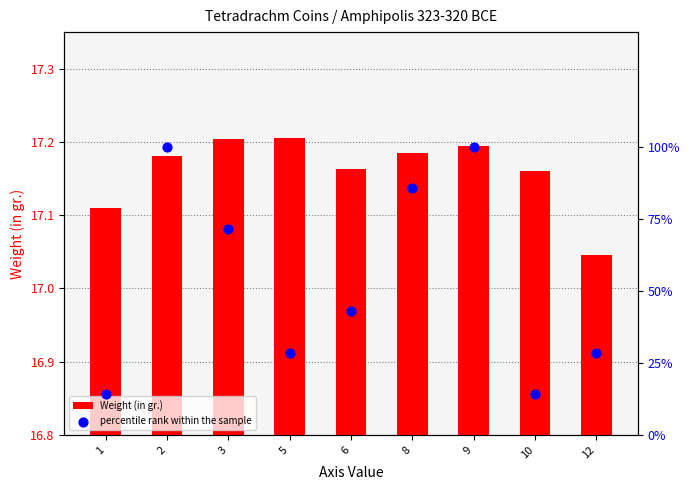

At which category is the sum across all series the highest?

9